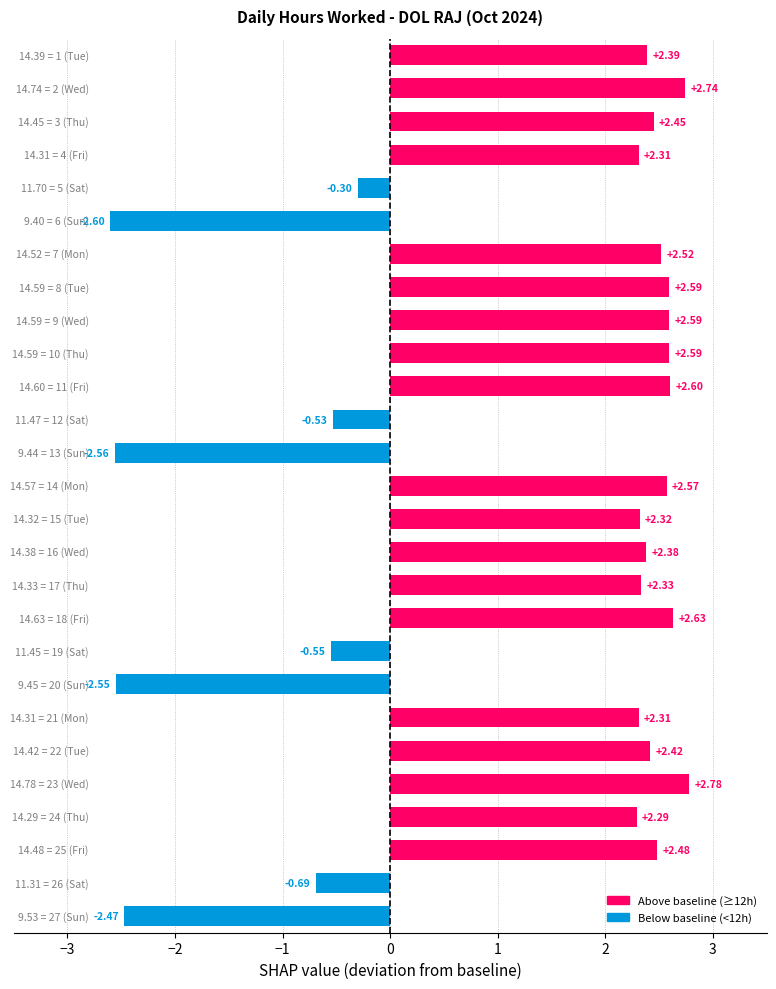

What is the difference between the maximum and minimum values?

5.4